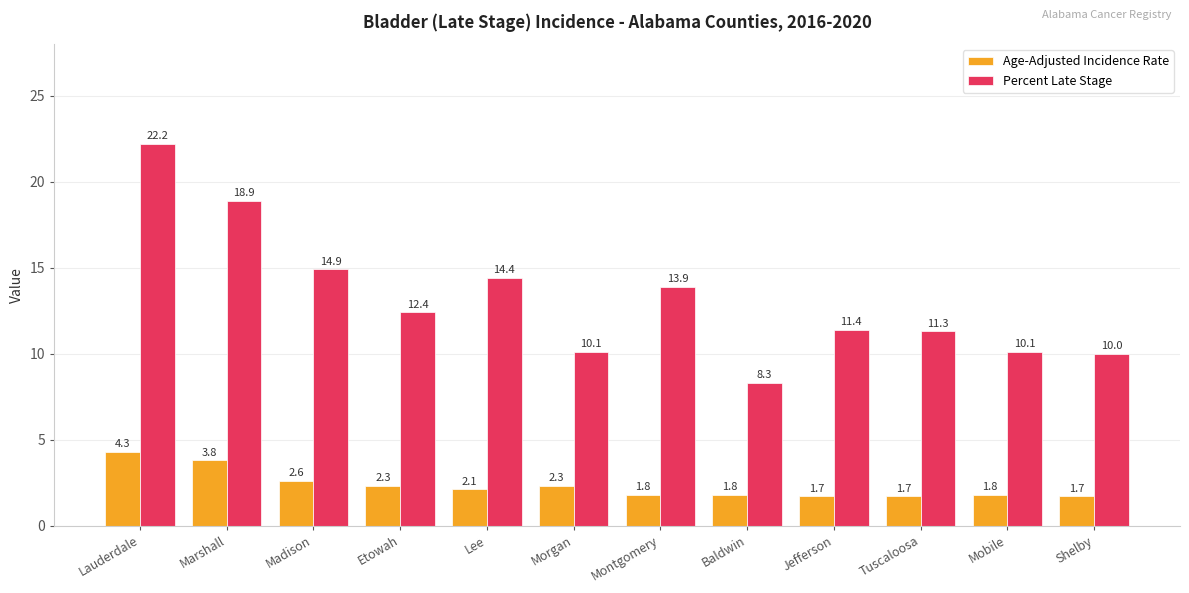

Which category has the highest value across all series?

Lauderdale